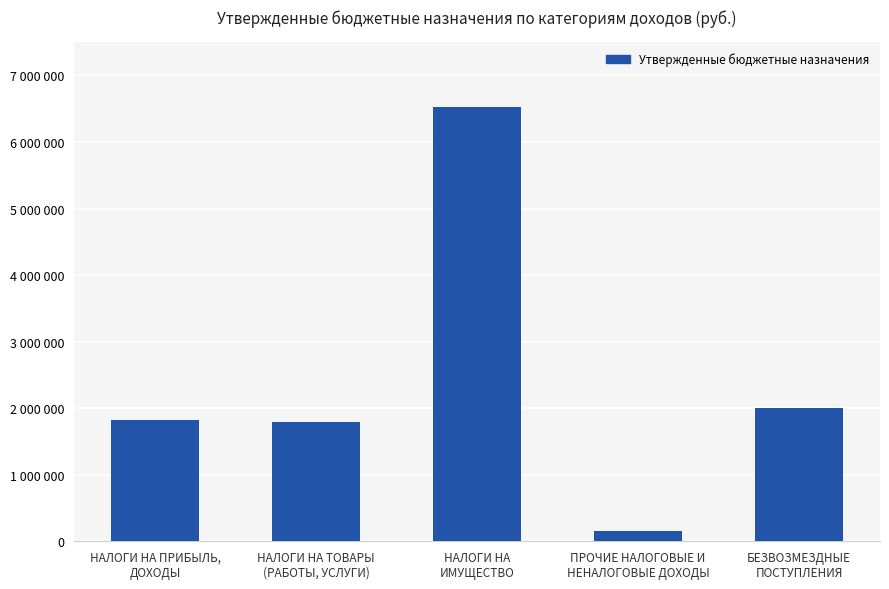

True or false: the data shows 6529000.0 at НАЛОГИ НА
ИМУЩЕСТВО.

True